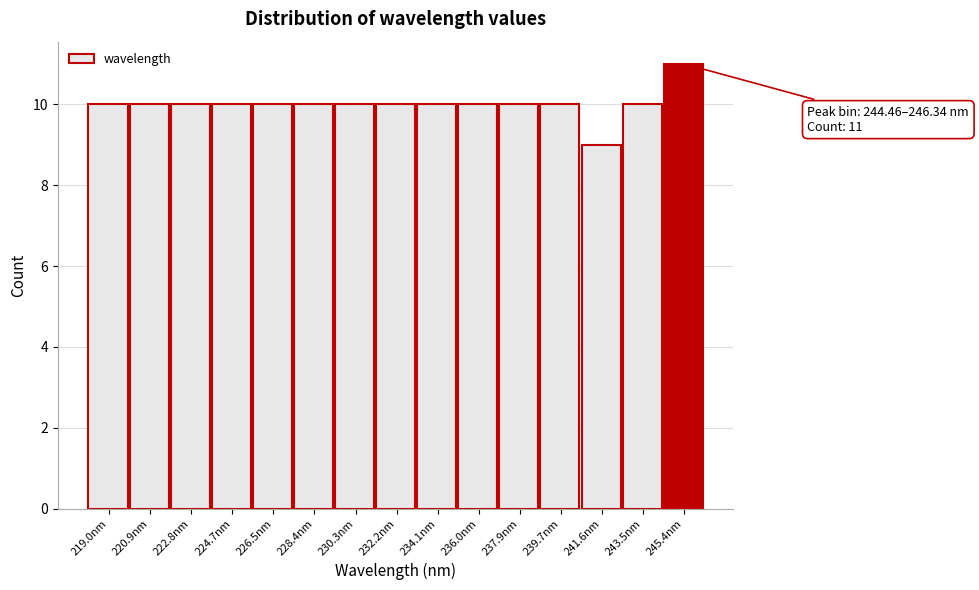

Over which range of the x-axis is the bar tallest?

244.4 to 246.4